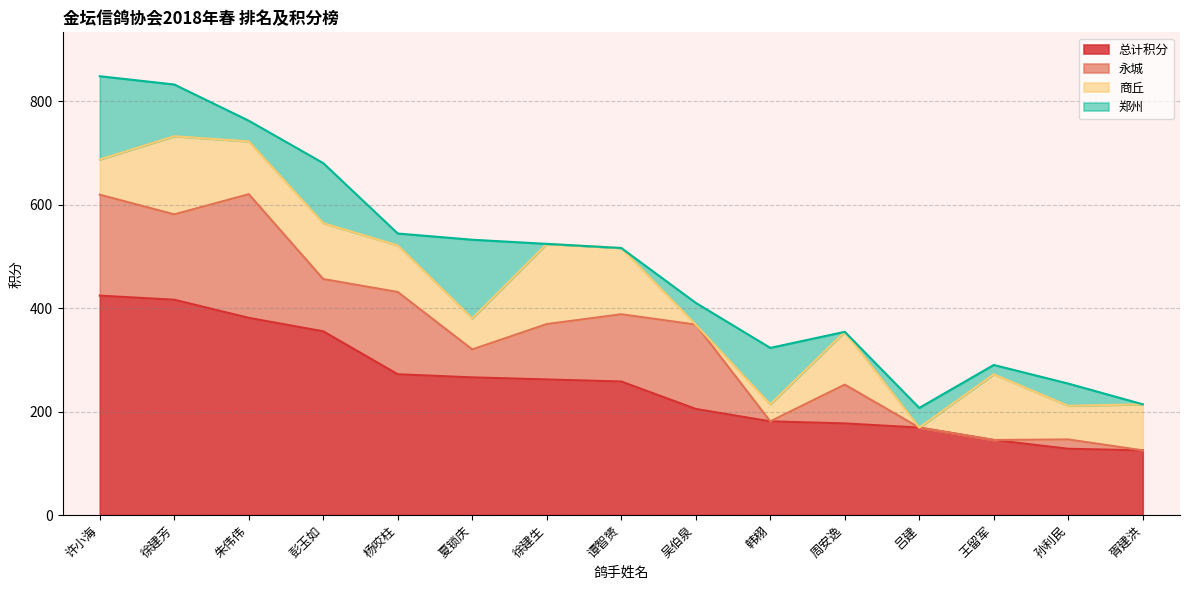

Is the value of 永城 at 彭玉如 greater than the value of 郑州 at 王留军?

Yes